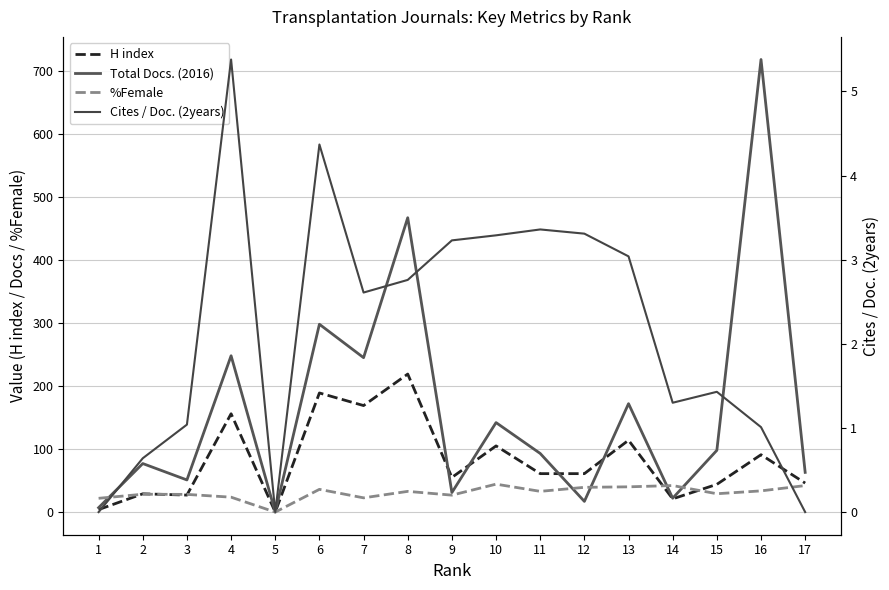

What is the value of the H index point at the 11th from the left?

61.0